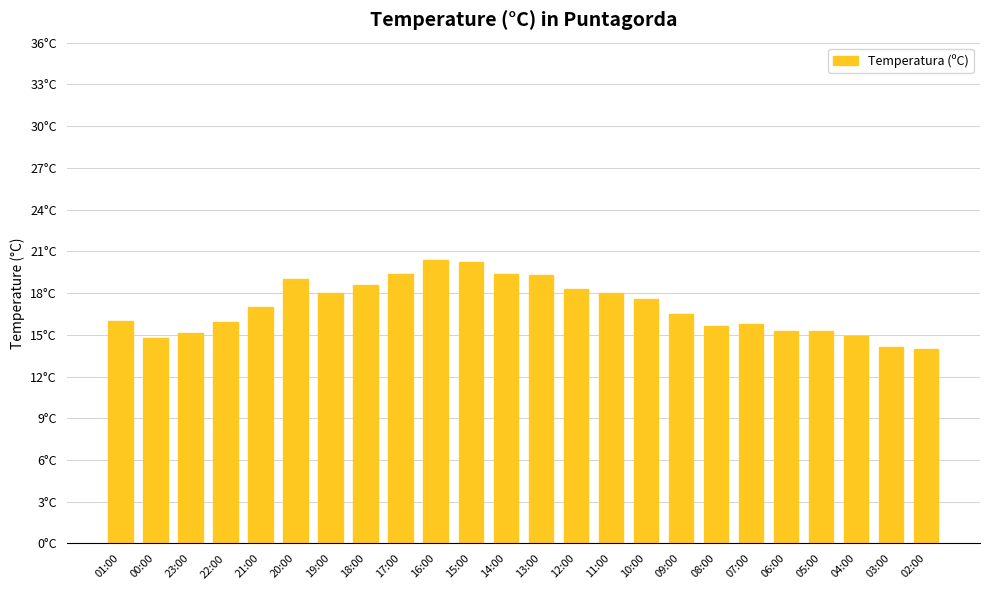

What is the sum of the values at 01:00 and 18:00?

34.6